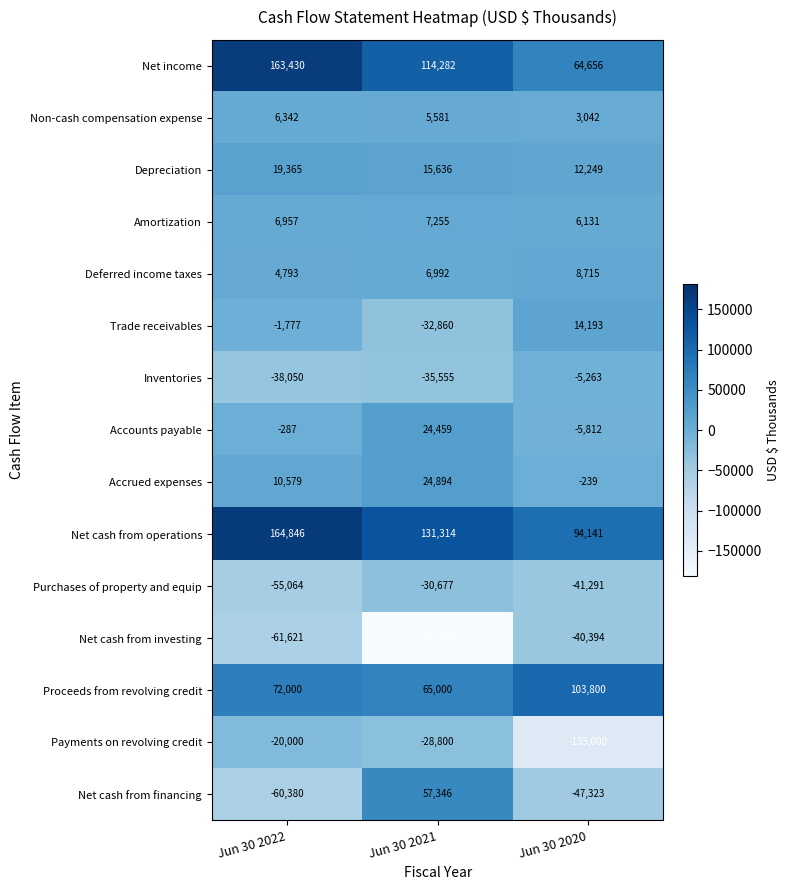

How many values in the Inventories series exceed -35555?

1